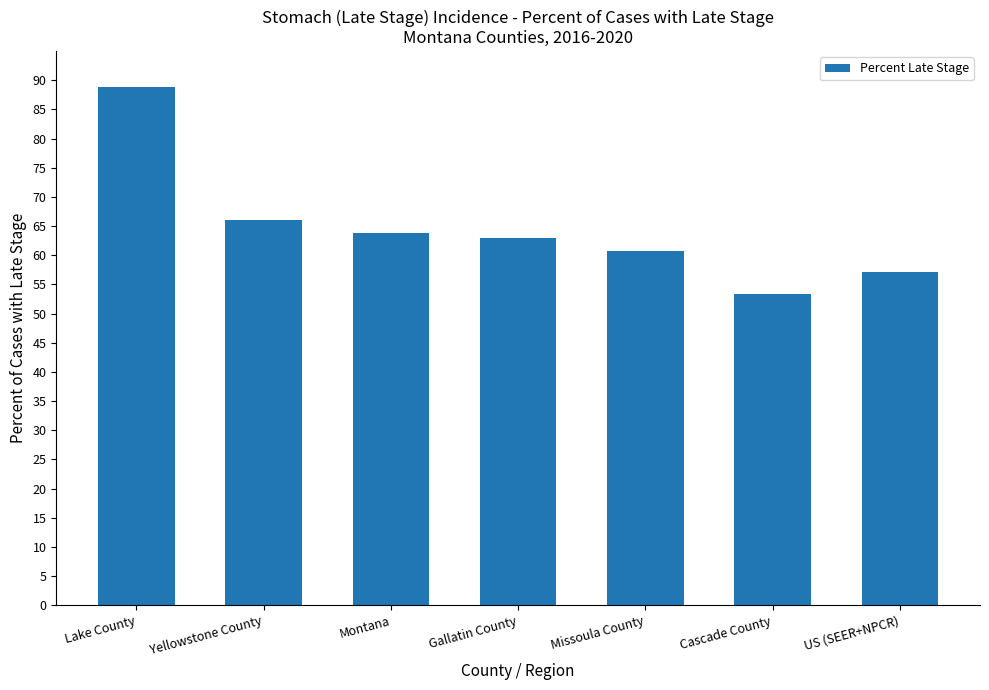

Rank the categories by value from lowest to highest.

Cascade County, US (SEER+NPCR), Missoula County, Gallatin County, Montana, Yellowstone County, Lake County